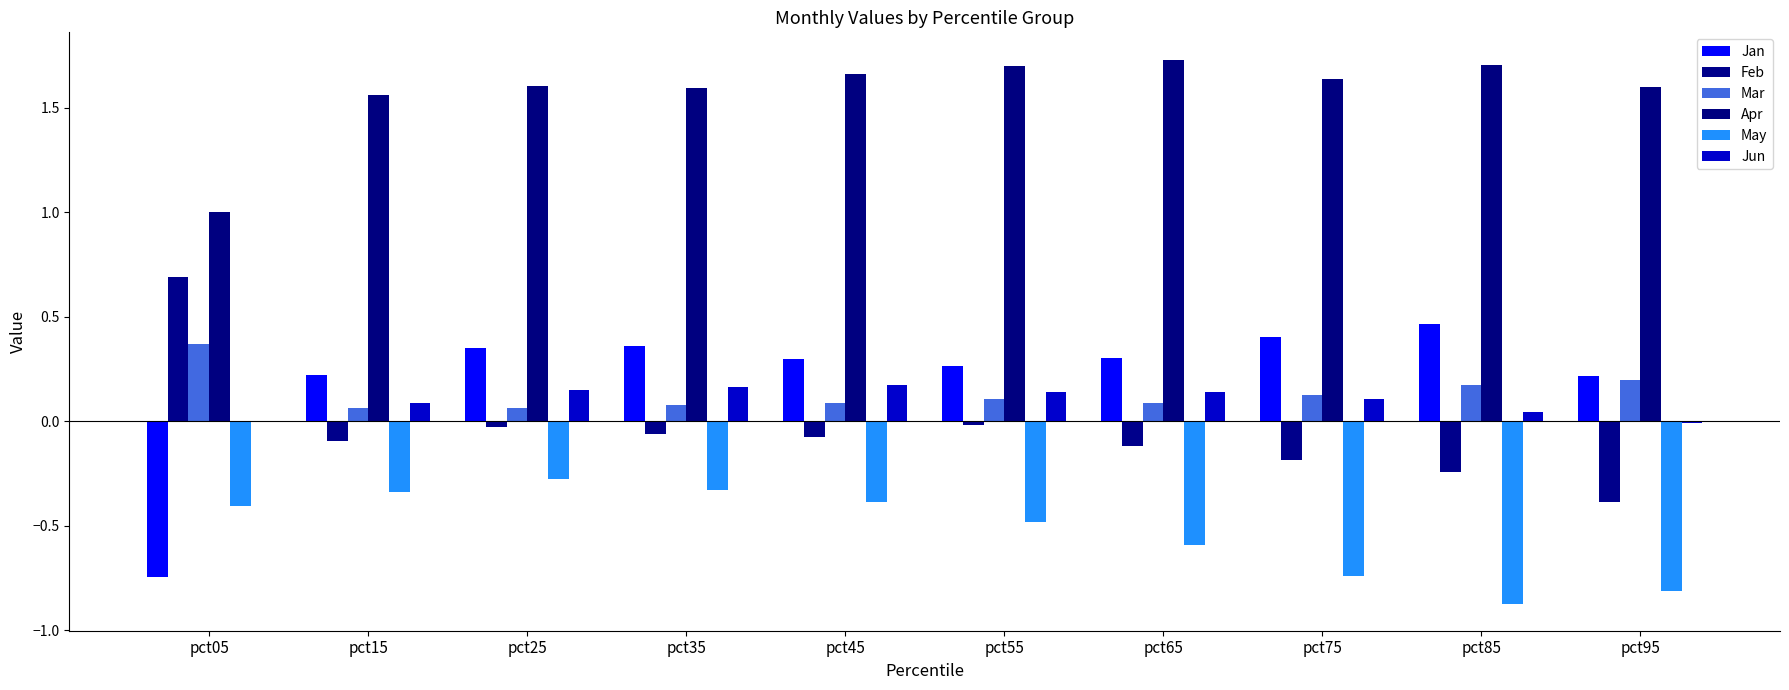

Are the bars horizontal?

No